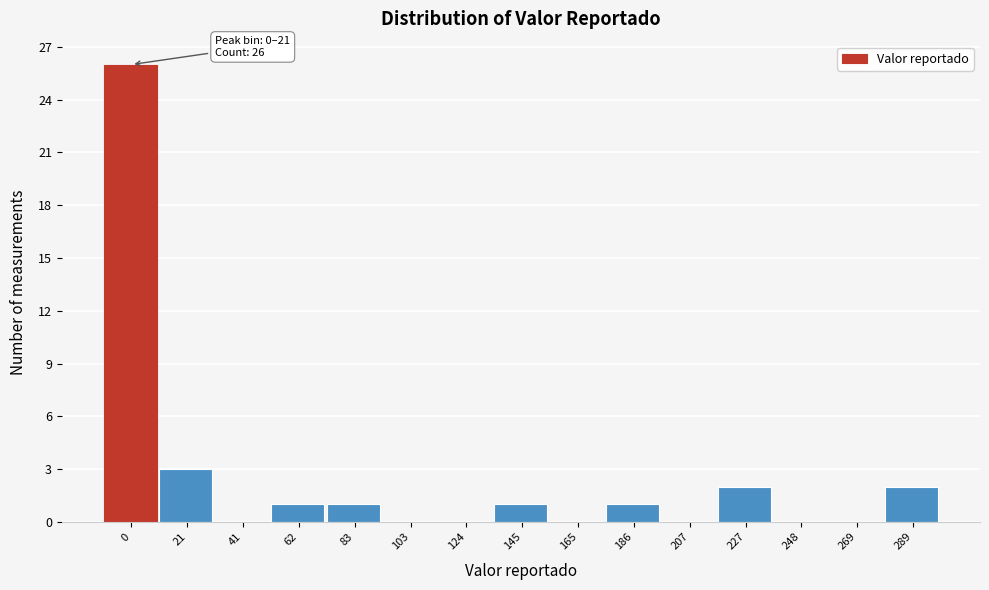

Reading left to right, transcribe all the data shown in this chart.

0=26	21=3	41=0	62=1	83=1	103=0	124=0	145=1	165=0	186=1	207=0	227=2	248=0	269=0	289=2